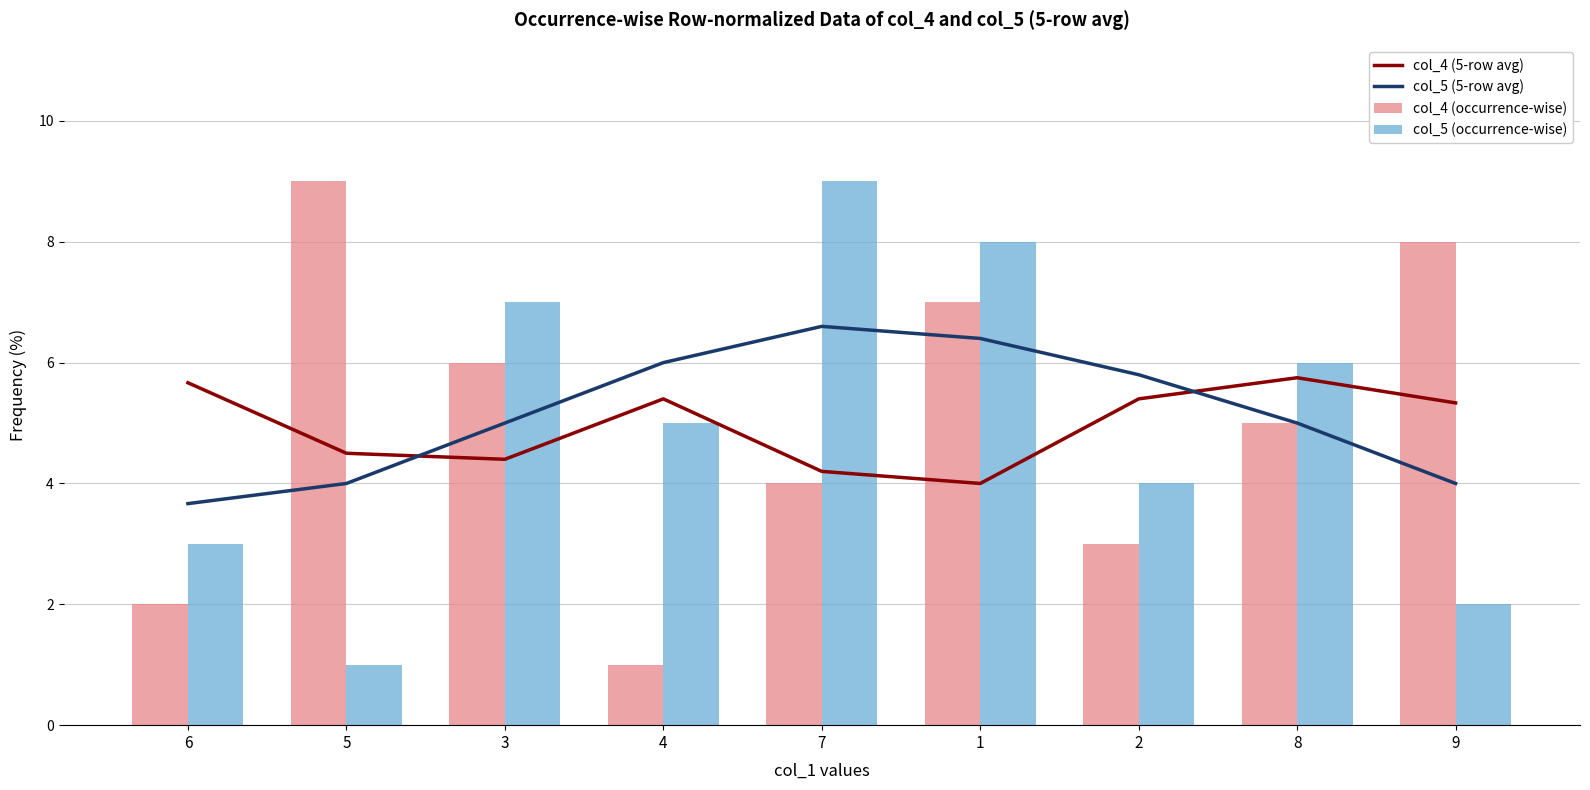

What is the value of the col_4 (5-row avg) bar at the 5th from the left?

4.2